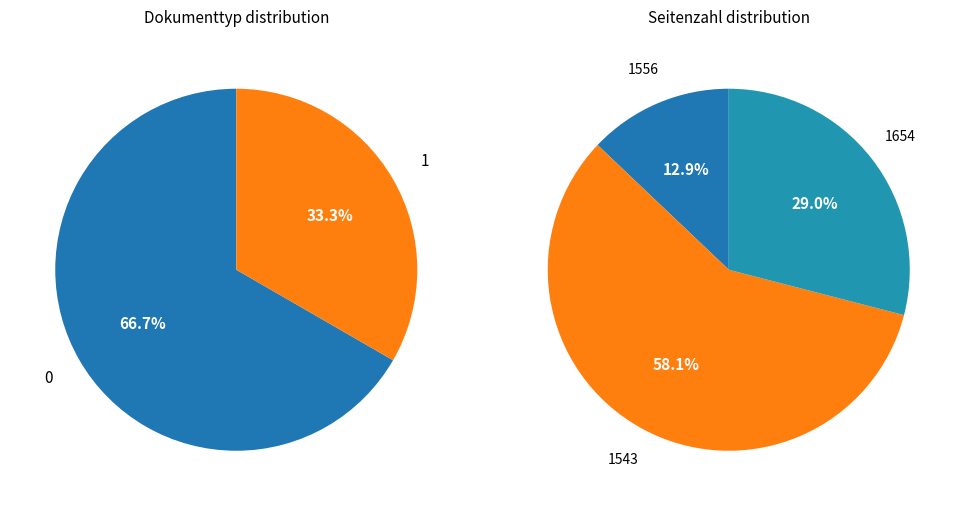

To the nearest percent, what portion does 1654 represent?

29%